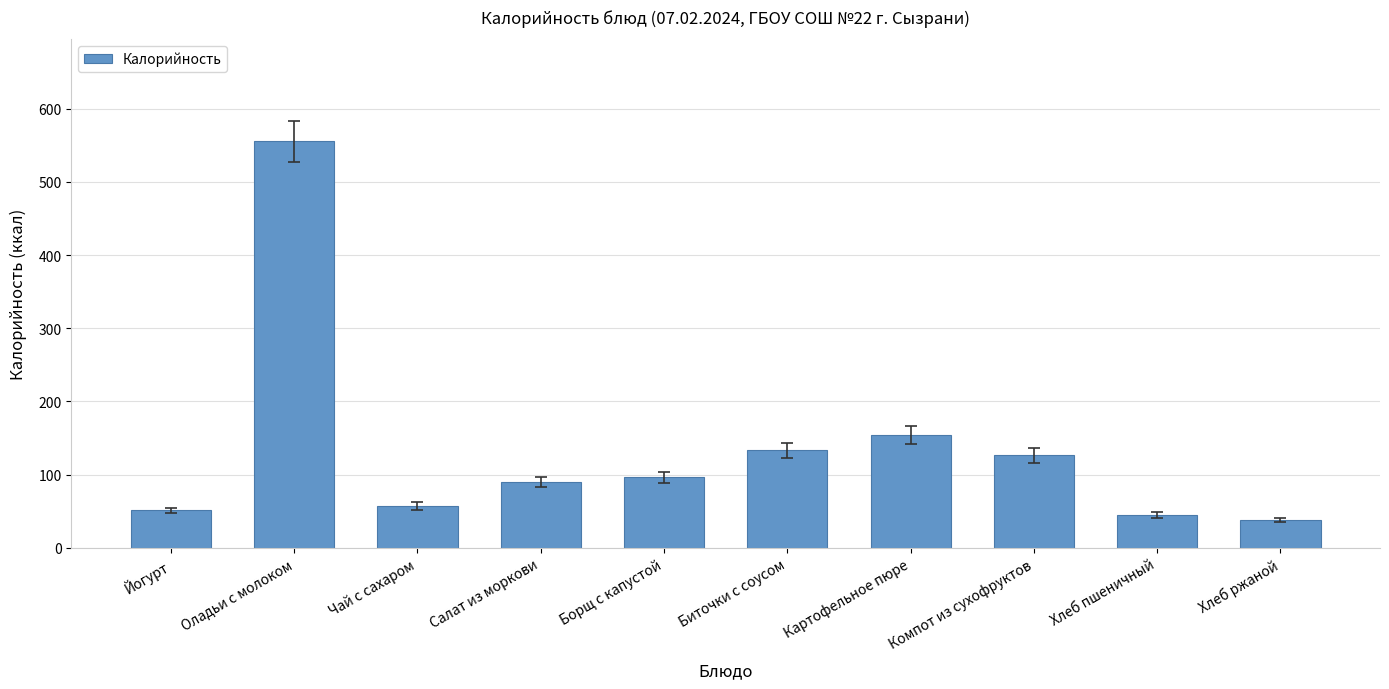

What is the label of the 1st bar from the right?

Хлеб ржаной